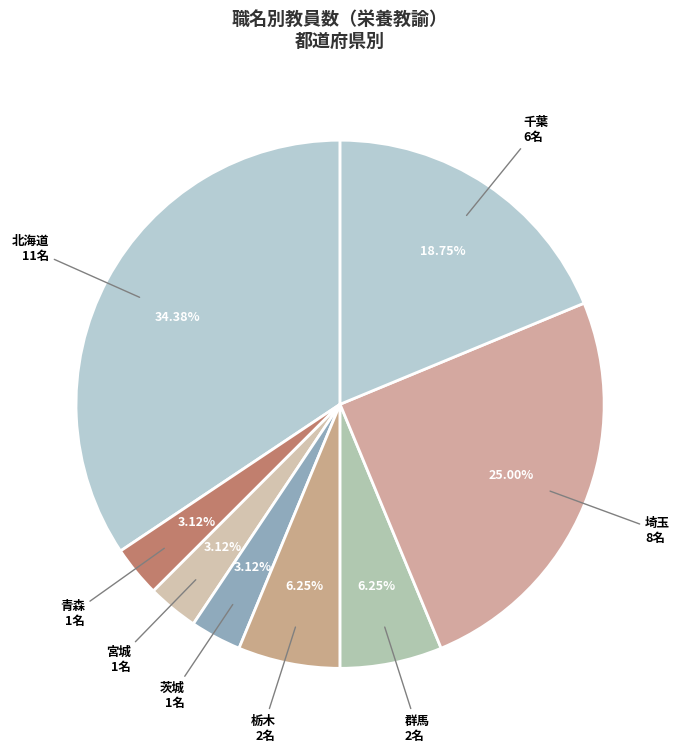

How many segments does this pie chart have?

8